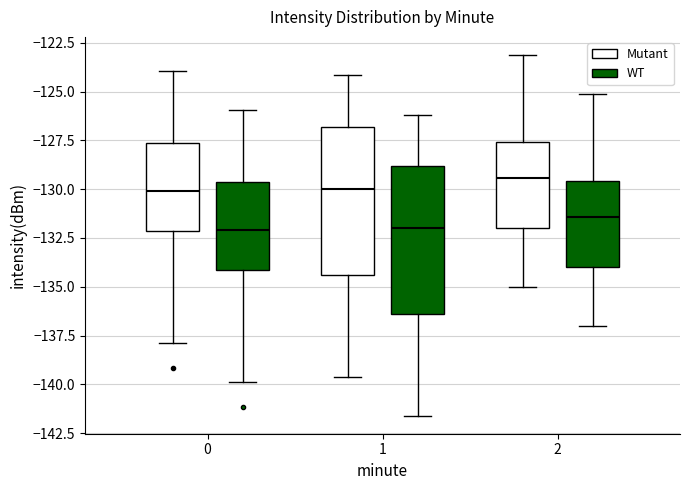

Which box has the highest median line?

2 (Mutant)